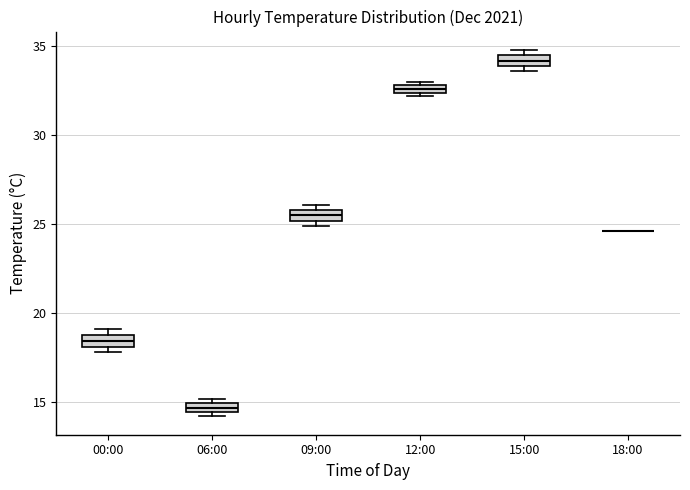

Where is the upper edge of the box for 12:00 on the y-axis? The values are not printed on the chart, so give them approximately, as read against the axis.

33.0